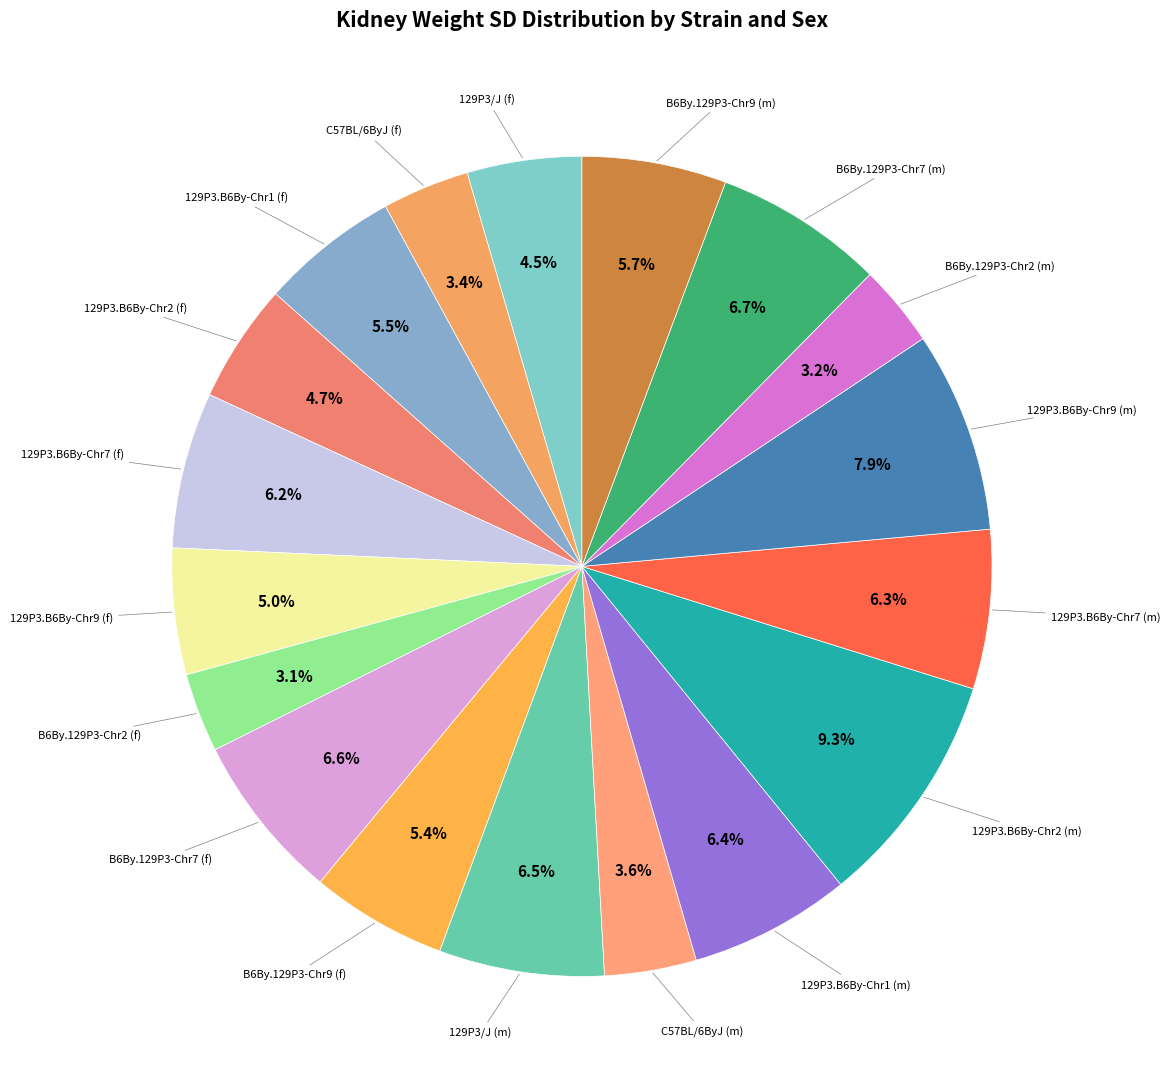

Count the number of slices in the pie.

18